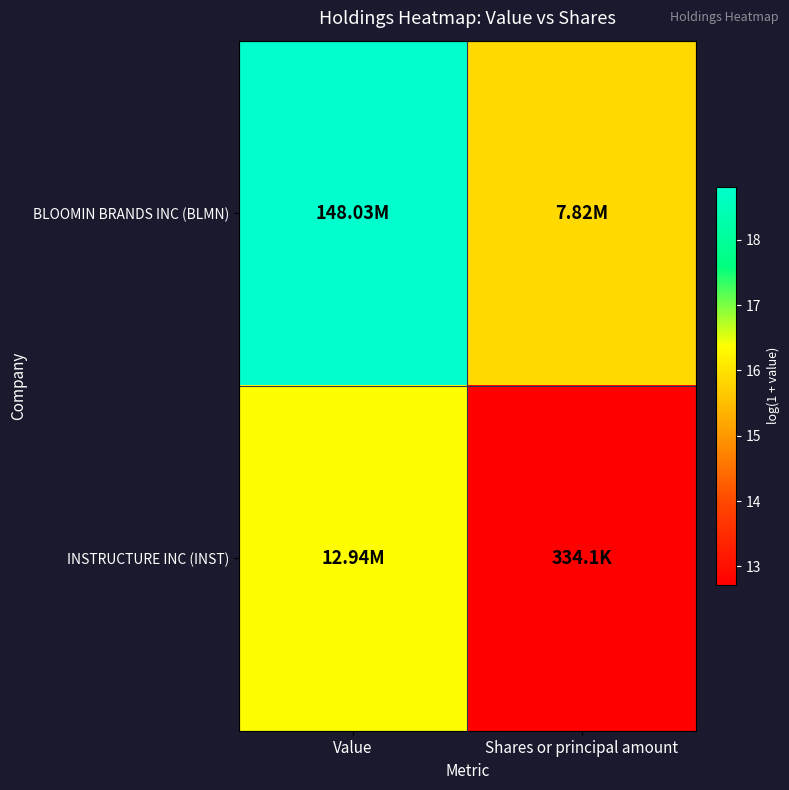

Rank the series at Value from highest to lowest value.

BLOOMIN BRANDS INC (BLMN), INSTRUCTURE INC (INST)